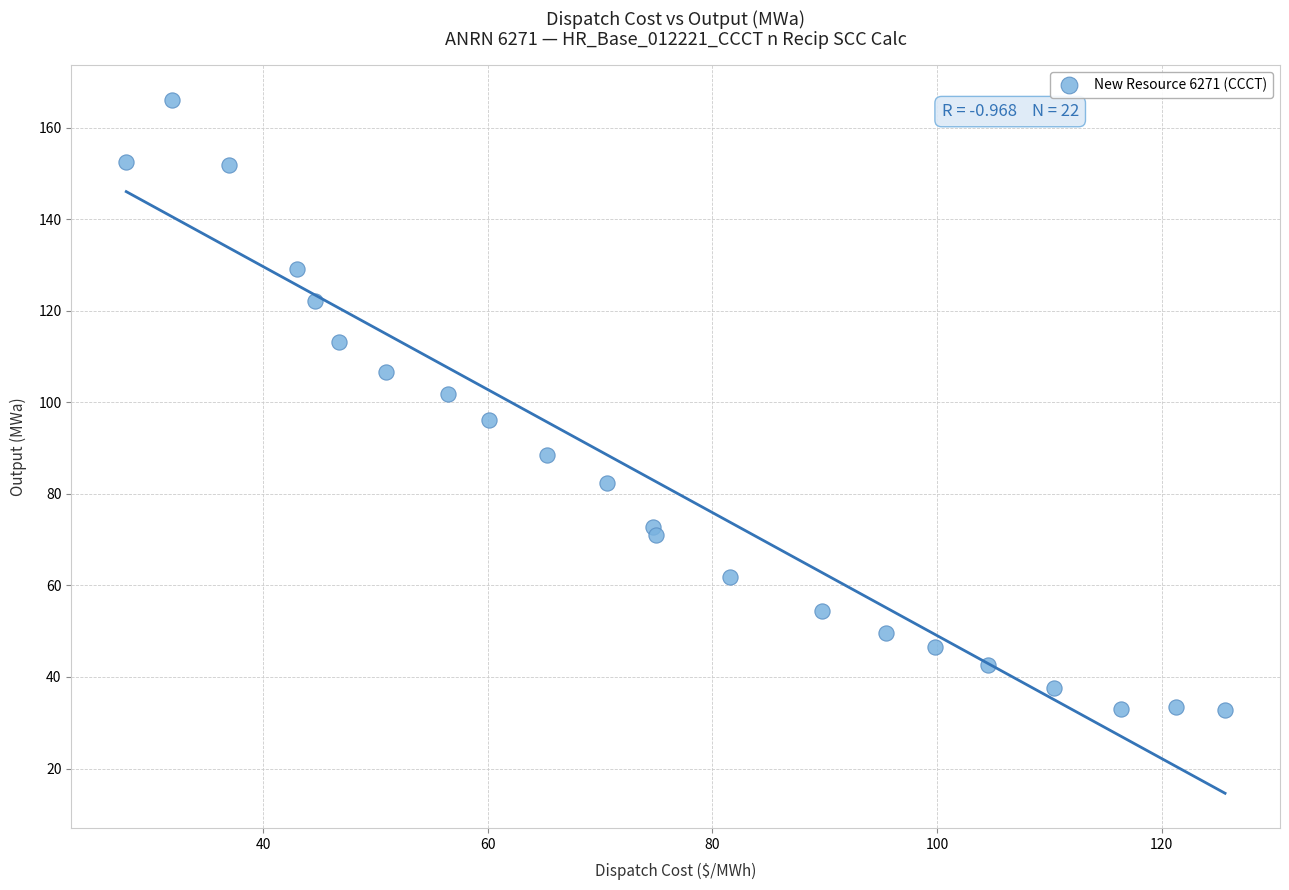

What is the range of X values (max minus min)?

97.9